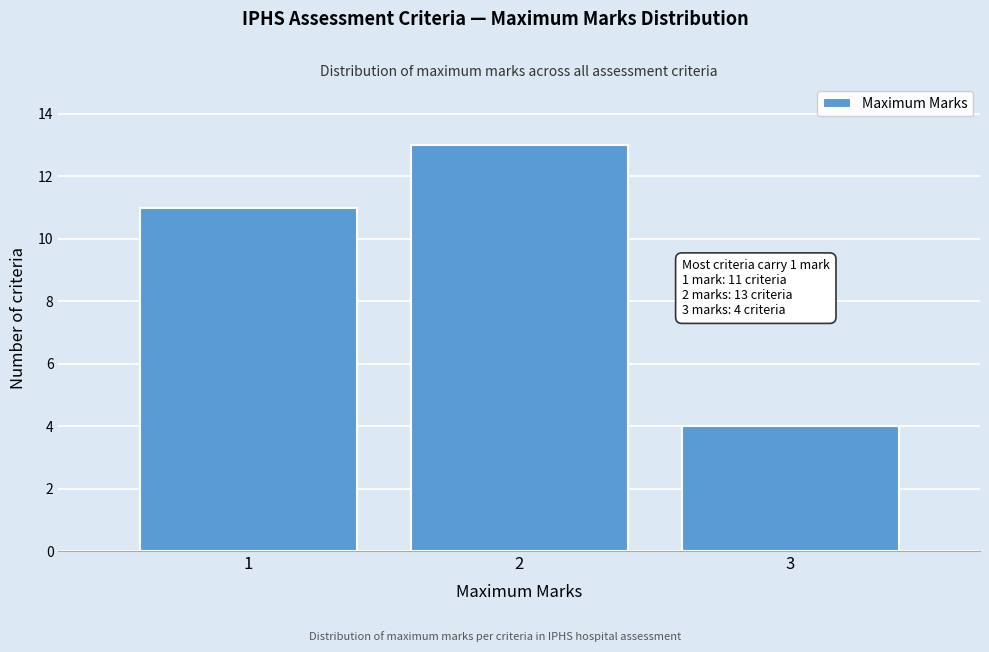

Which range on the x-axis has the tallest bar?

1.5 to 2.5